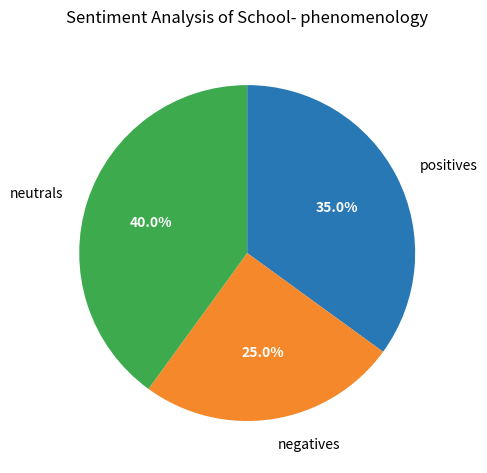

Which slice is the largest?

neutrals